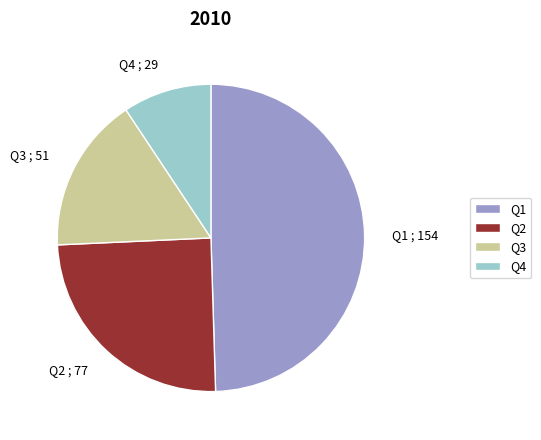

How many segments does this pie chart have?

4